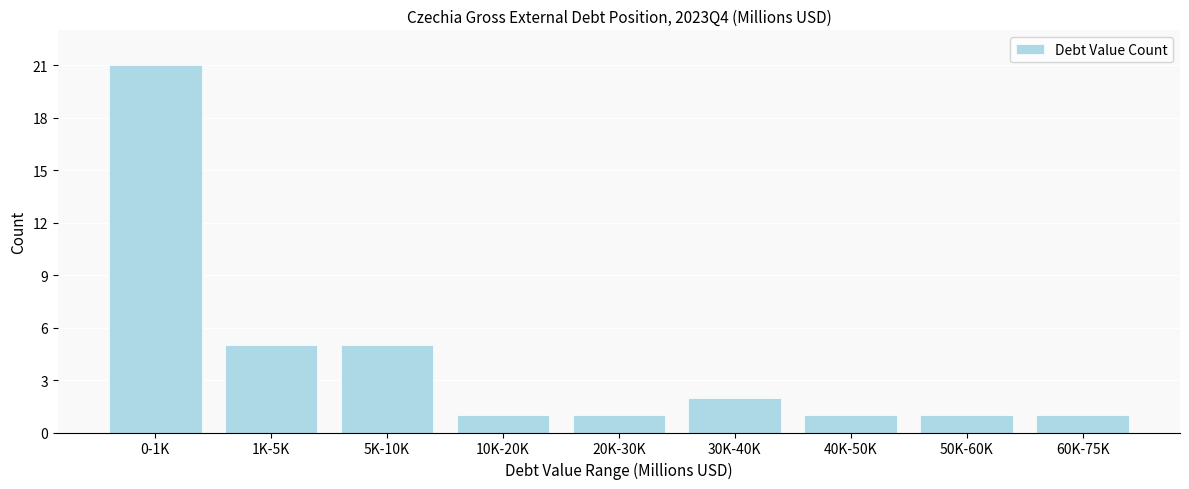

Reading left to right, list all the values displayed in this chart.

21	5	5	1	1	2	1	1	1